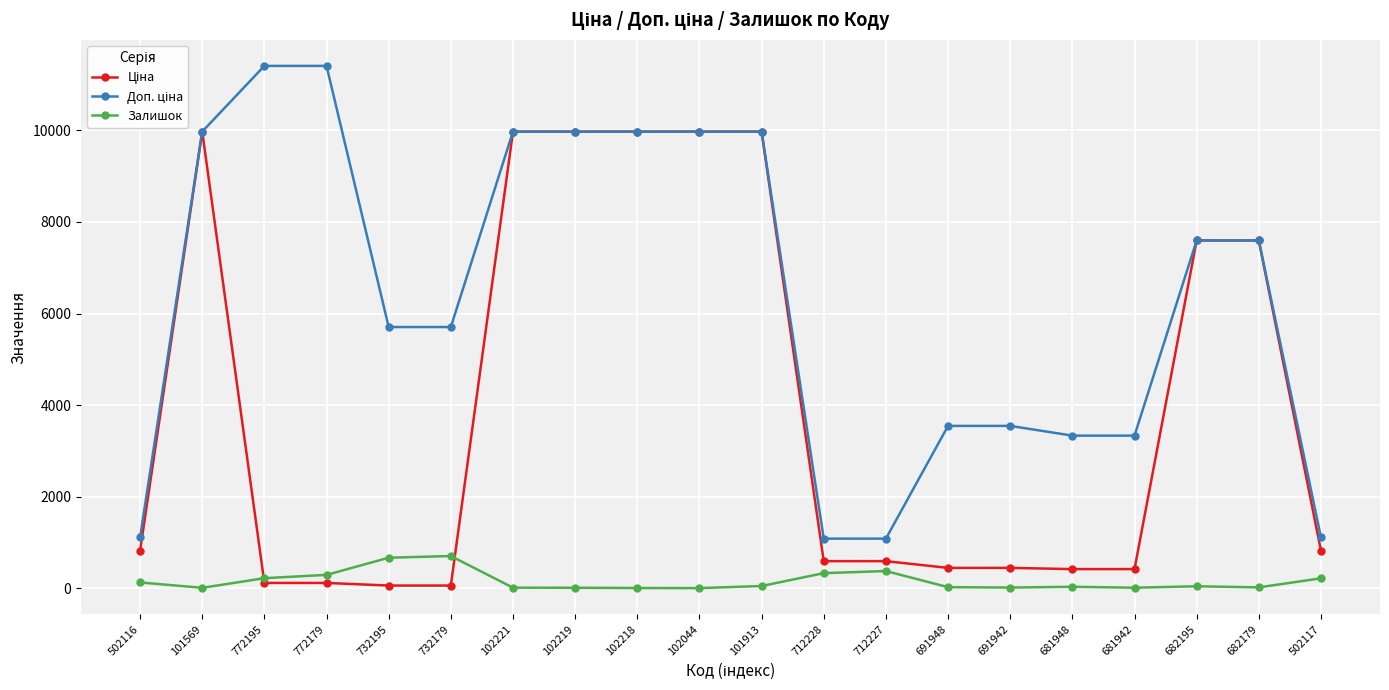

What is the maximum value shown in the chart?

11410.0